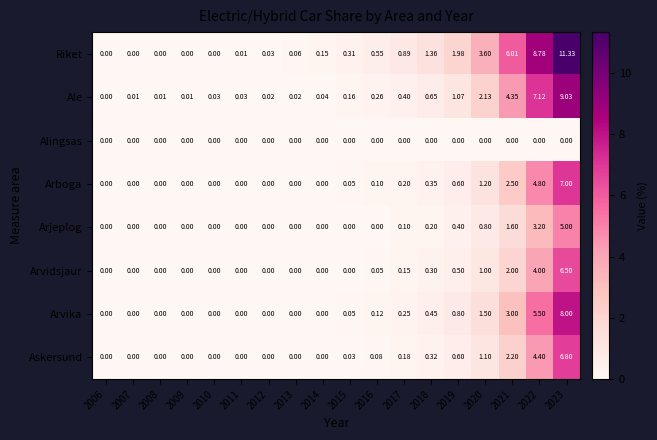

Which series has the largest total across all categories?

Riket